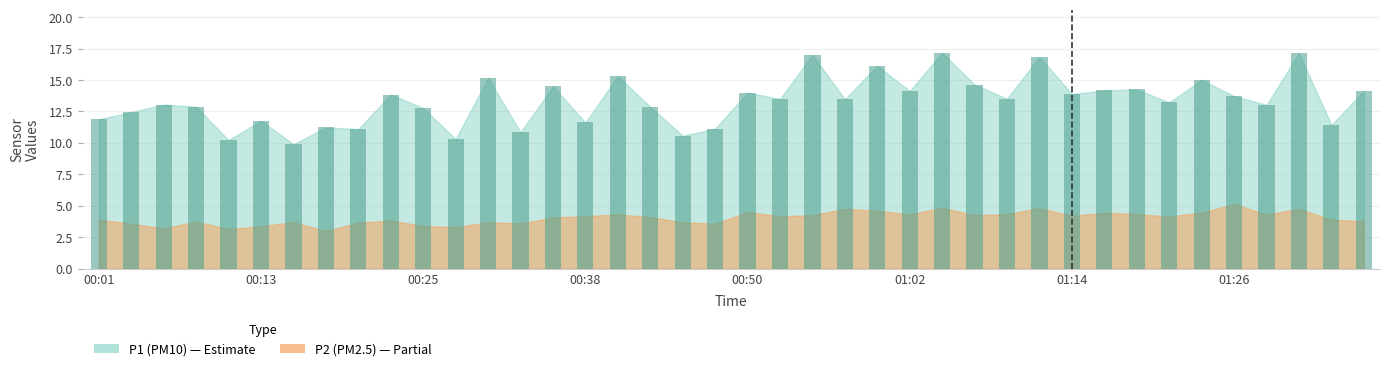

Are the bars grouped side by side (vs. stacked)?

No